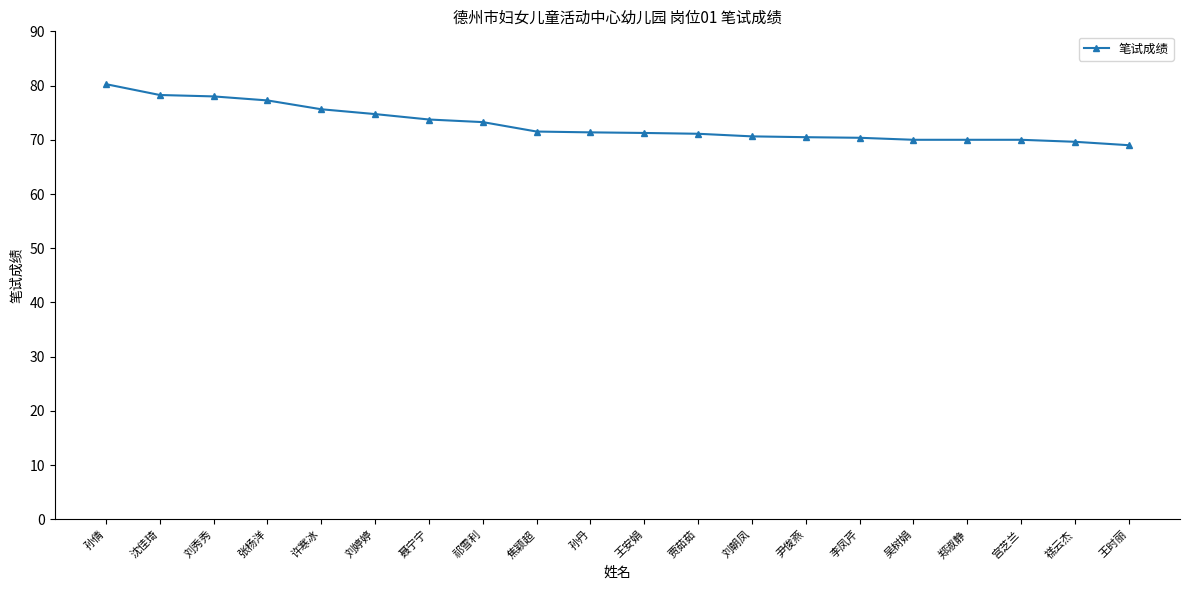

What is the minimum value shown in the chart?

69.0